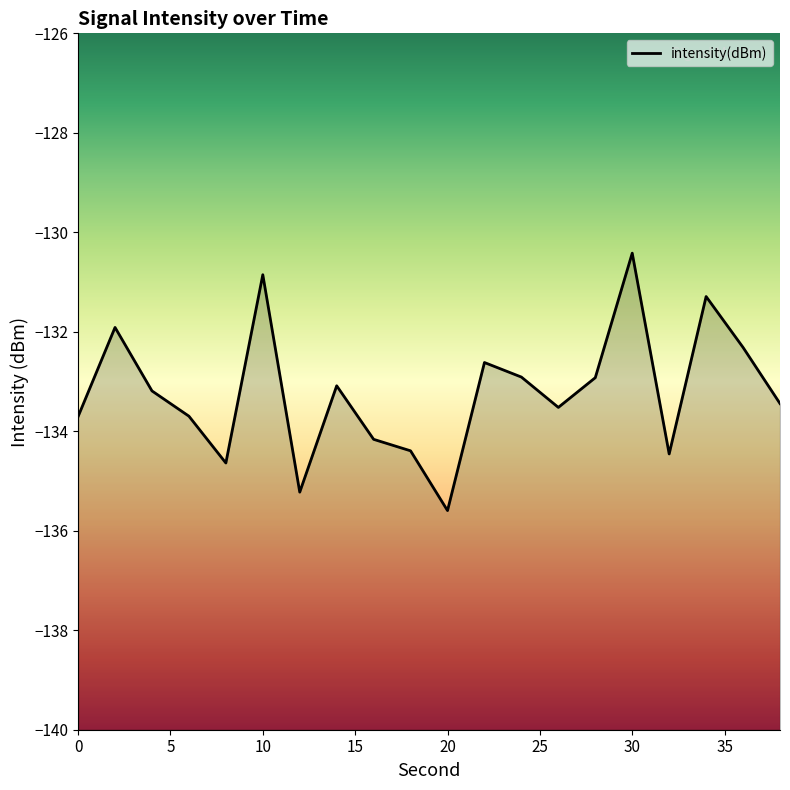

What is the minimum value shown in the chart?

-135.6